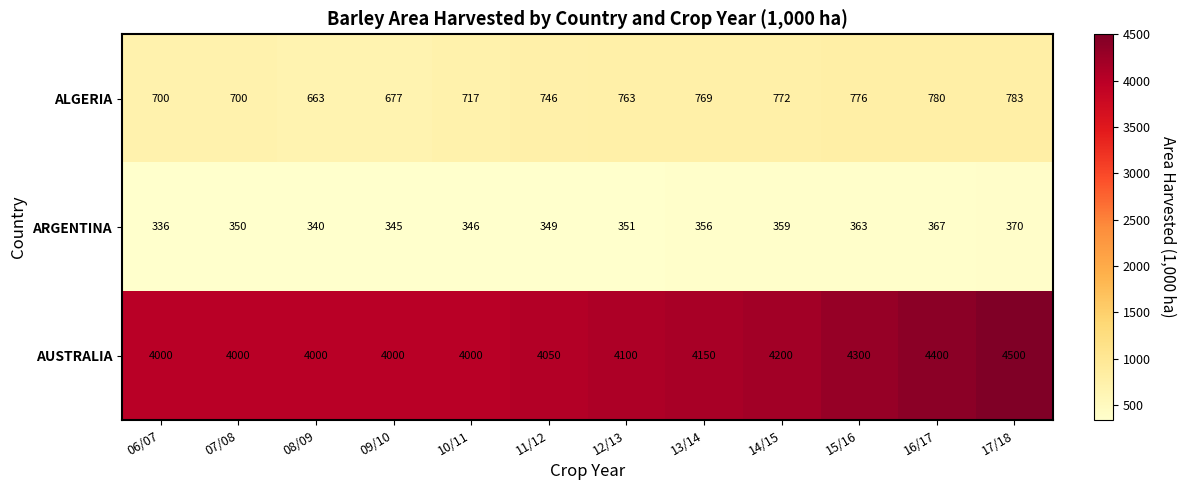

The AUSTRALIA series shows 1624 at 09/10. True or false?

False